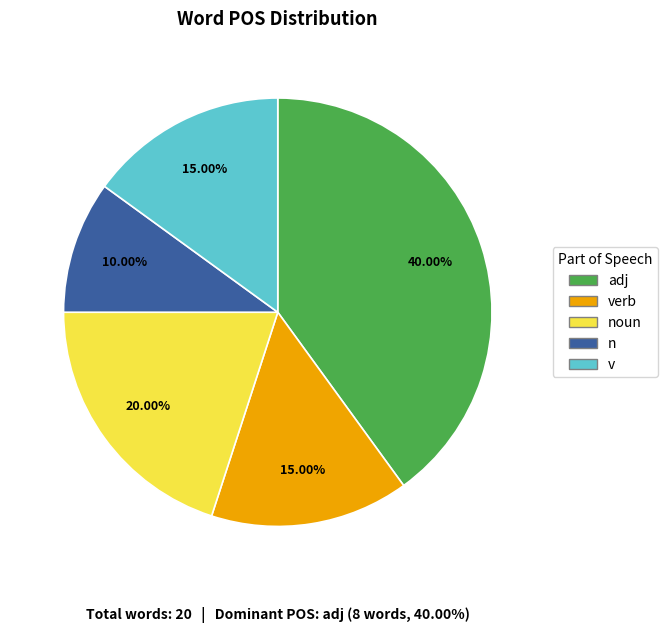

Is it true that adj is 28% of the pie?

False